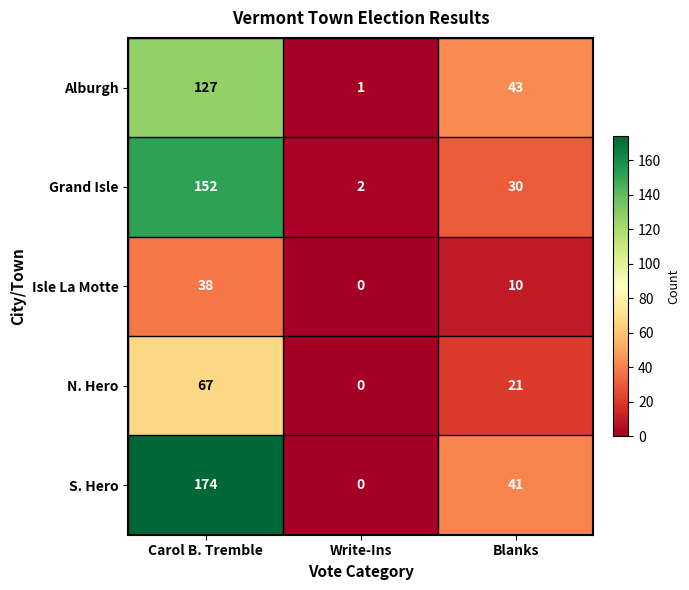

What is the spread (max minus min) of values at Carol B. Tremble?

136